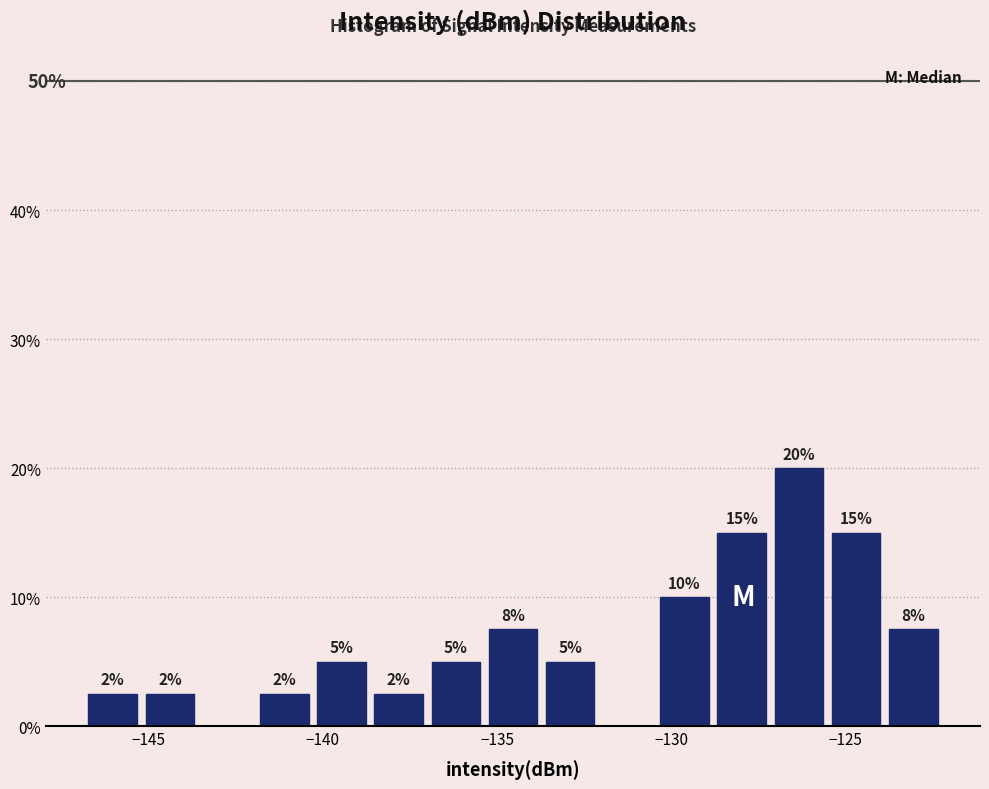

Around what value on the x-axis is the tallest bar? Give the approximate position of its centre, as read against the axis.

-126.5